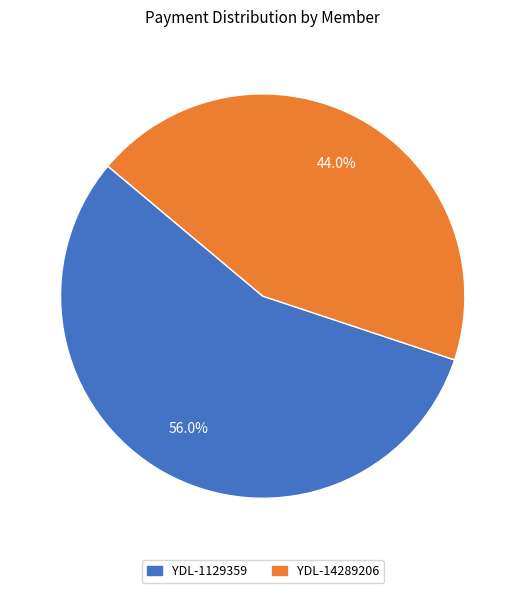

To the nearest percent, what percentage of the pie is YDL-1129359?

56%